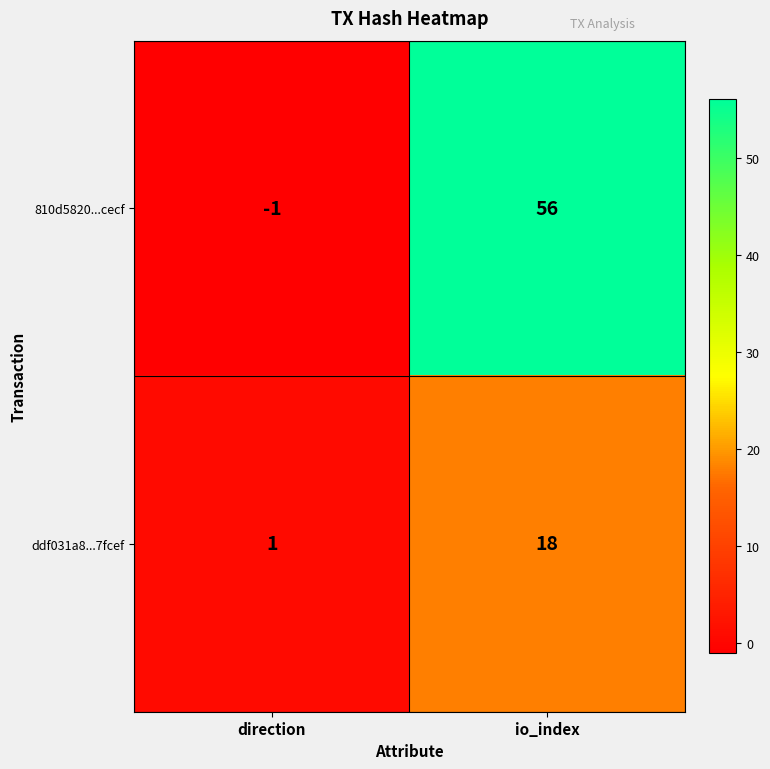

Reading left to right, list all the values displayed in this chart.

810d5820...cecf: -1	56
ddf031a8...7fcef: 1	18